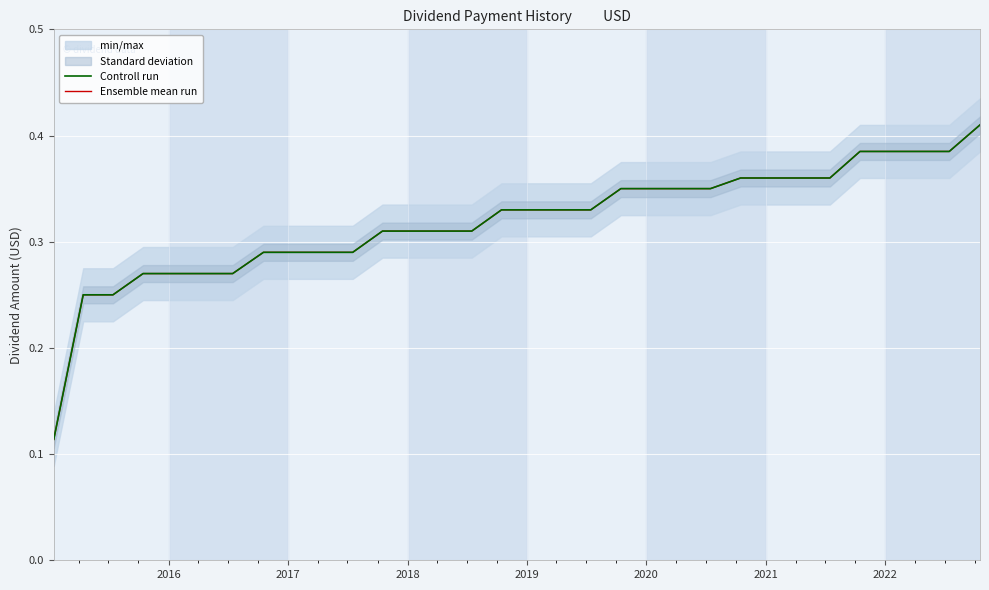

What is the average value of the Ensemble mean run series?

0.3